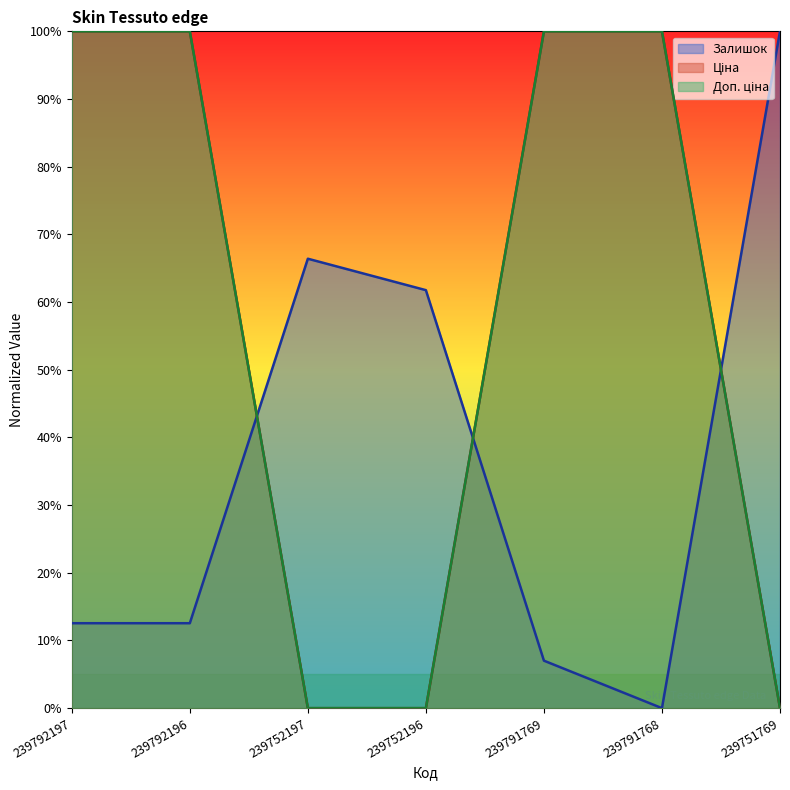

What is the difference between the highest and lowest values at 239791769?

93.0